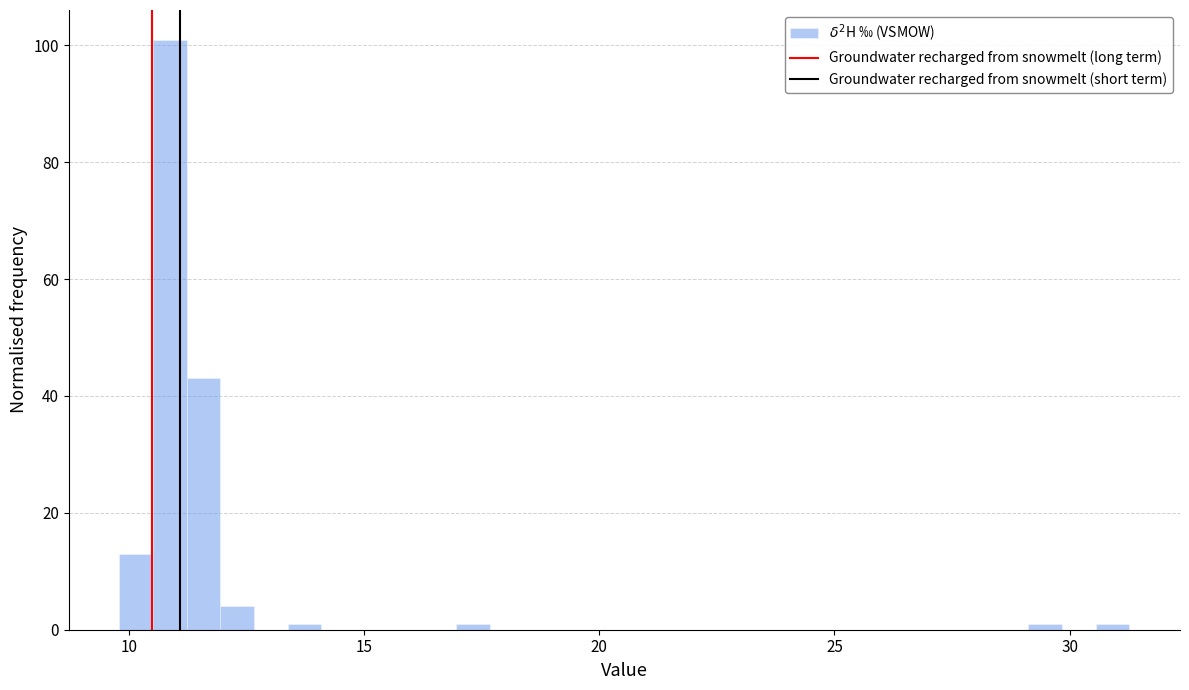

Read against the x-axis, roughly where is the centre of the tallest bar?

11.0